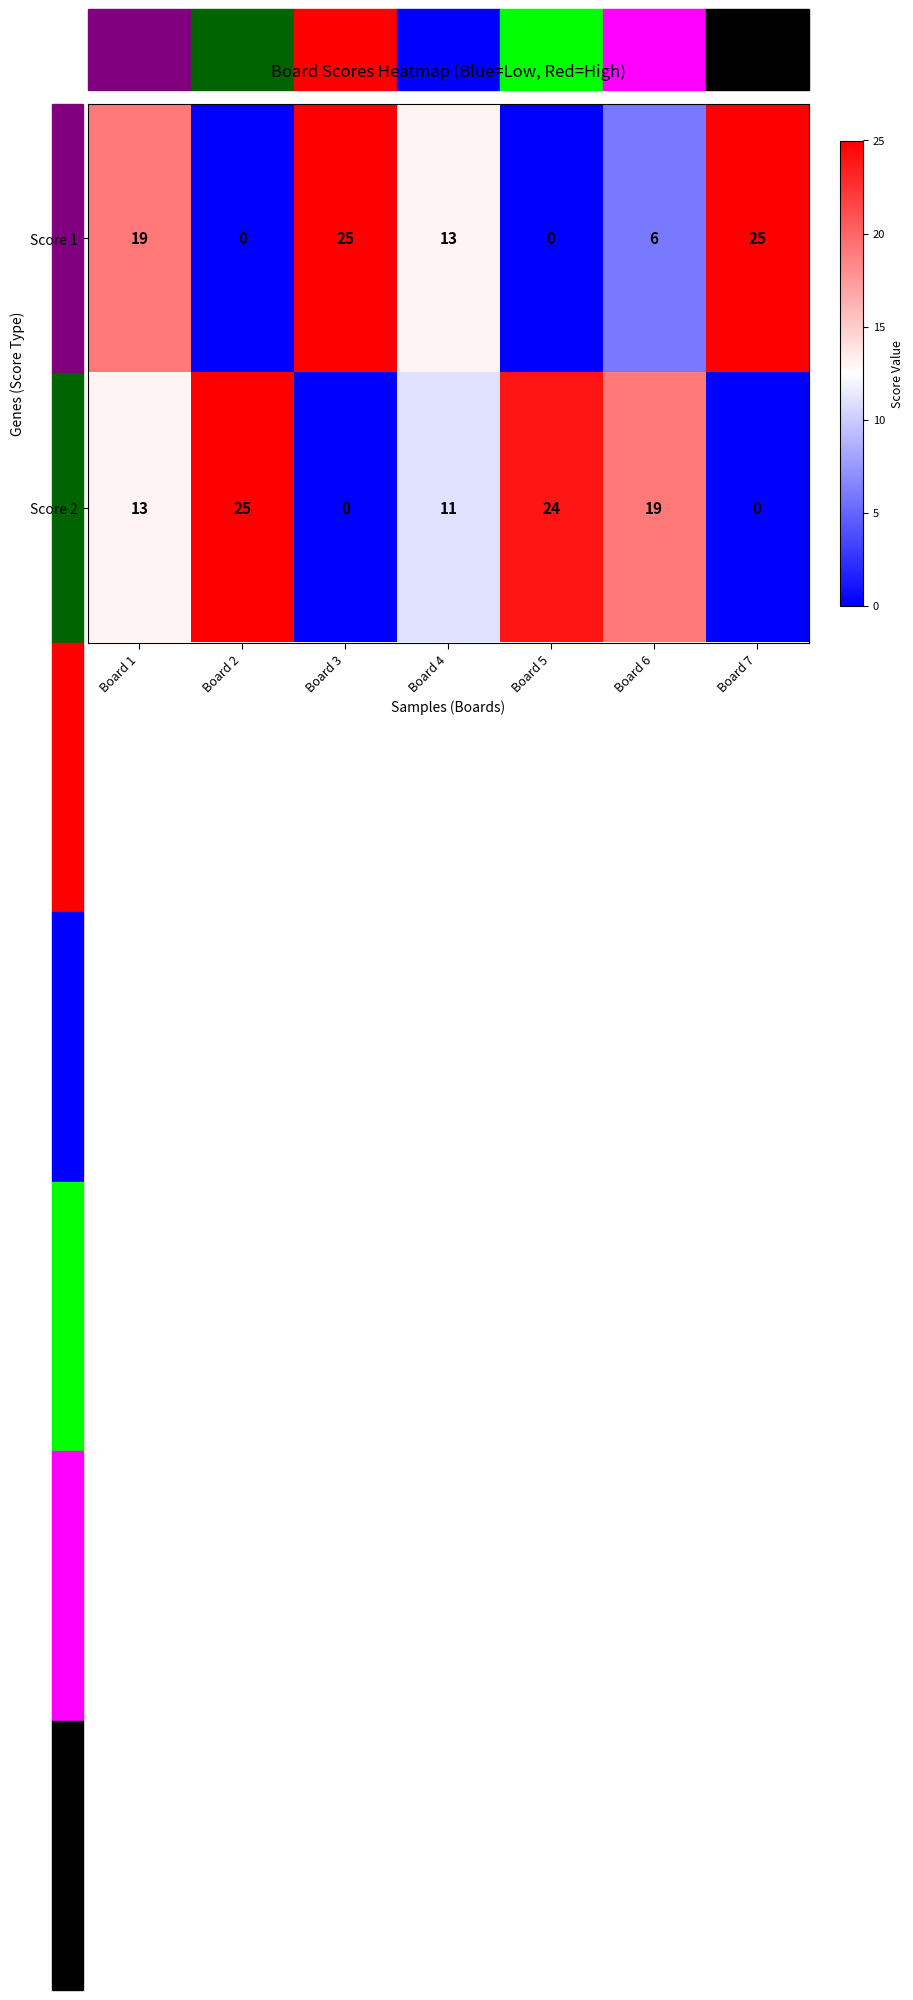

At which label is Score 1 closest to 12?

Board 4